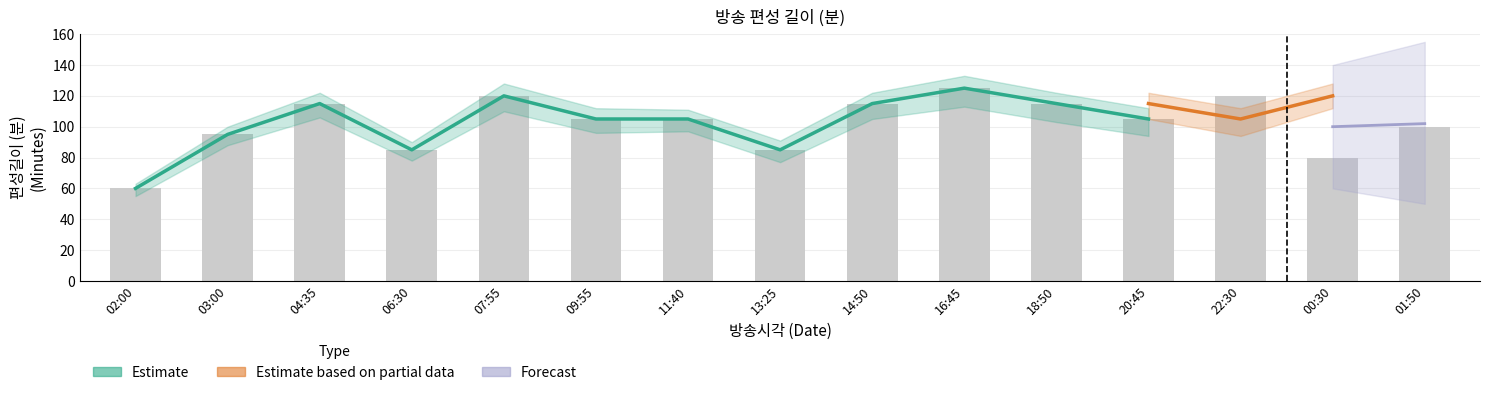

What is the label of the 5th bar from the left?

07:55